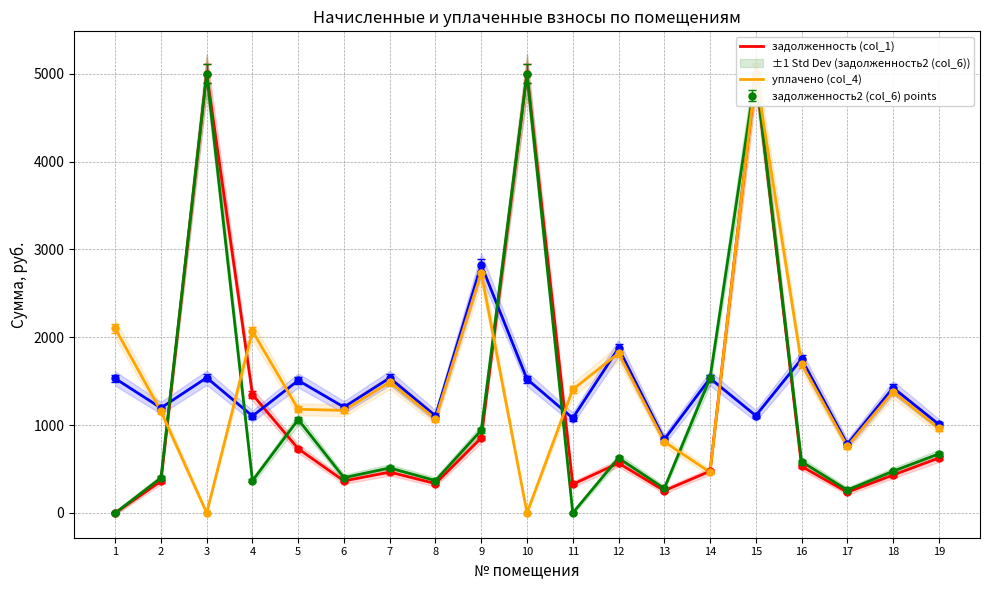

Which category has the highest value across all series?

3